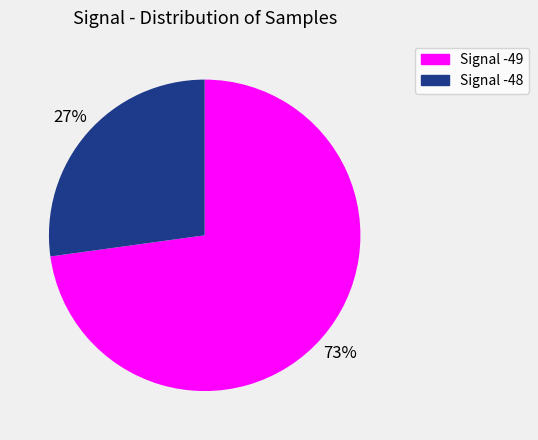

To the nearest percent, what is the difference between the largest and smallest slice percentages?

46%